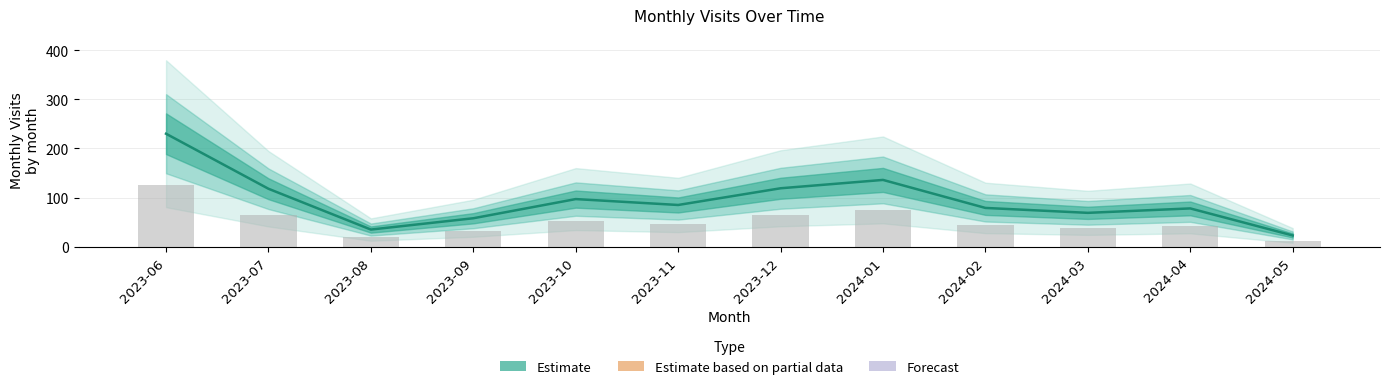

Are the bars horizontal?

No